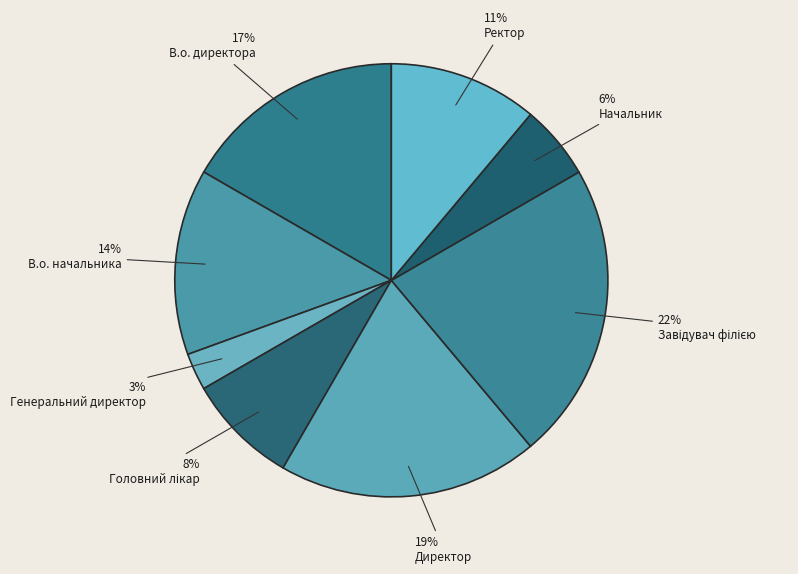

How many segments does this pie chart have?

8